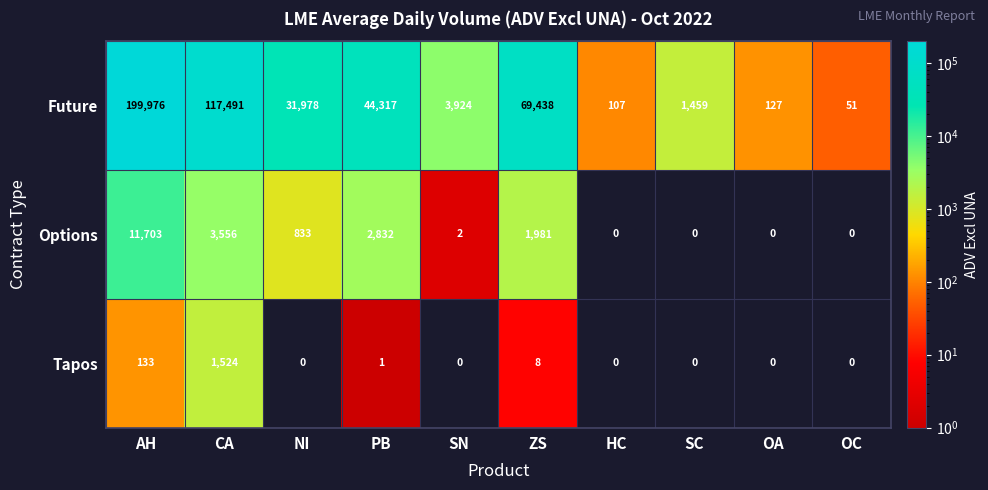

What is the average value of the Tapos series?

167